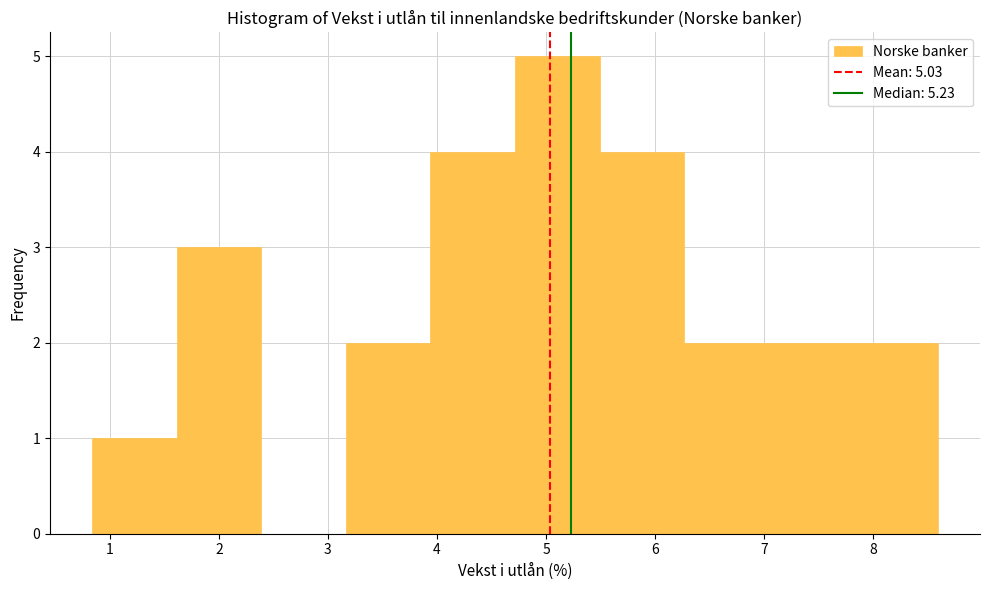

Reading left to right, transcribe this chart: for each bar, give the range it covers on the x-axis and its height. Neither the bar edges nor the heights are printed on the chart, so give them approximately, as read against the axes.

0.8 to 1.6: 1
1.6 to 2.4: 3
2.4 to 3.2: 0
3.2 to 3.9: 2
3.9 to 4.7: 4
4.7 to 5.5: 5
5.5 to 6.3: 4
6.3 to 7.0: 2
7.0 to 7.8: 2
7.8 to 8.6: 2